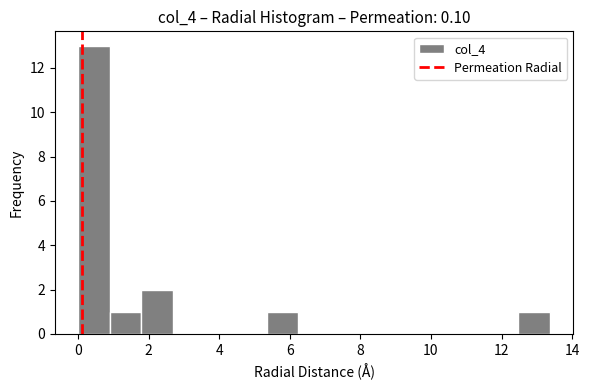

What is the height of the bar covering 1.0 to 1.8 on the x-axis? Neither the bar edges nor the heights are printed on the chart, so give them approximately, as read against the axes.

1